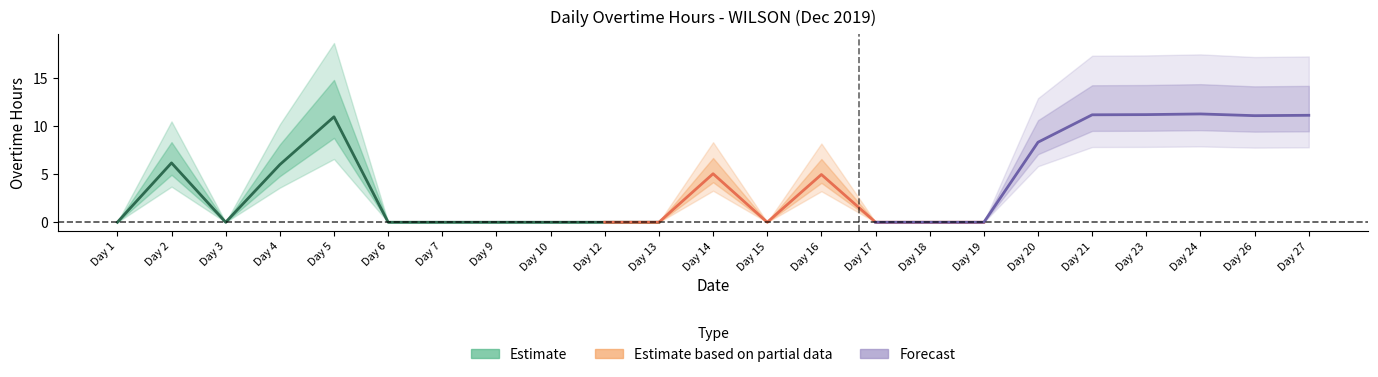

Reading left to right, extract all data points from this chart.

1=0.0	2=6.2	3=0.0	4=6.0	5=11.0	6=0.0	7=0.0	9=0.0	10=0.0	12=0.0	13=0.0	14=5.1	15=0.0	16=5.0	17=0.0	18=0.0	19=0.0	20=8.3	21=11.2	23=11.2	24=11.3	26=11.1	27=11.2